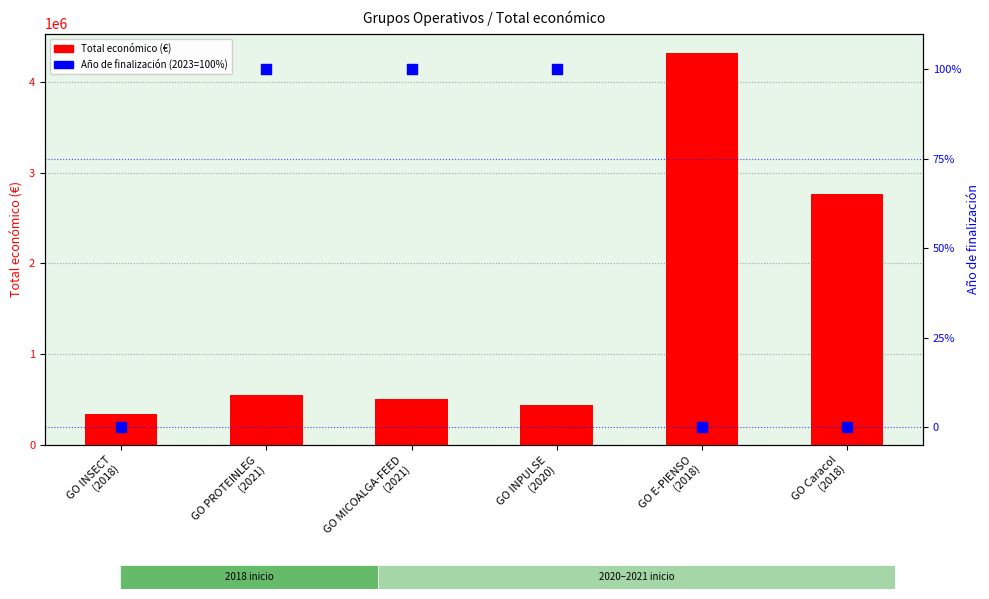

At how many categories does at least one series exceed 746214?

2